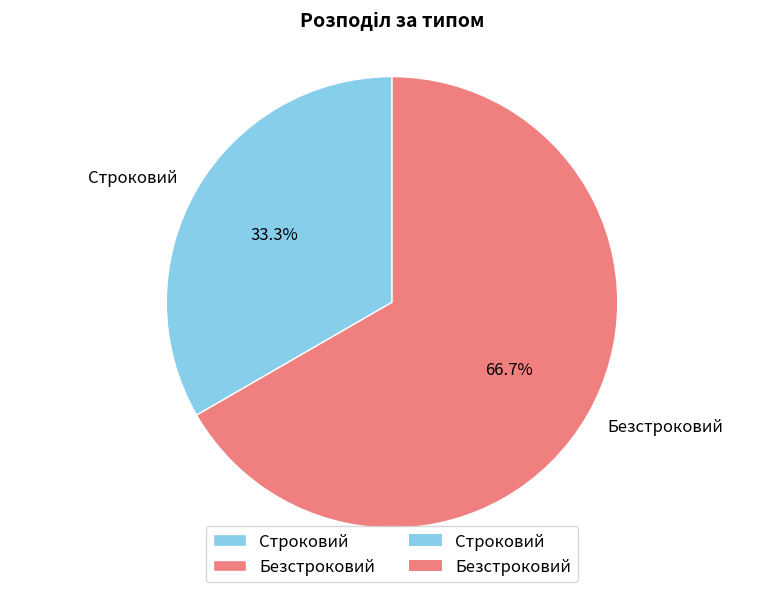

What is the majority slice?

Безстроковий